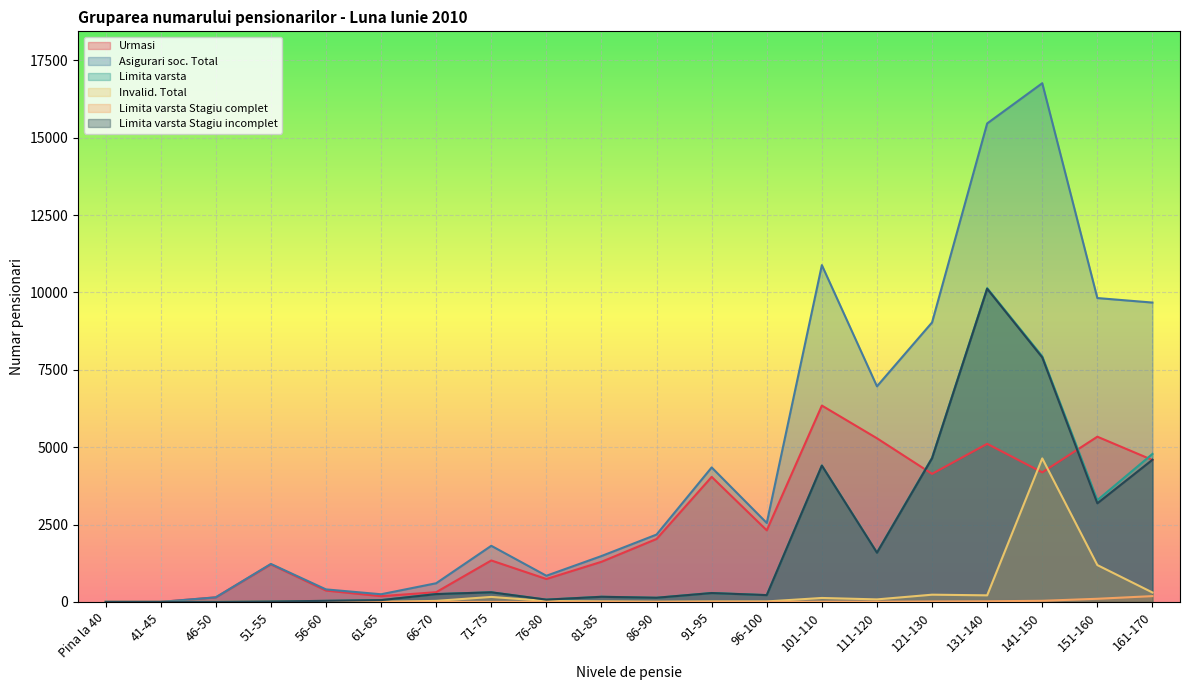

True or false: Limita varsta has a value of 13 at 51-55.

True